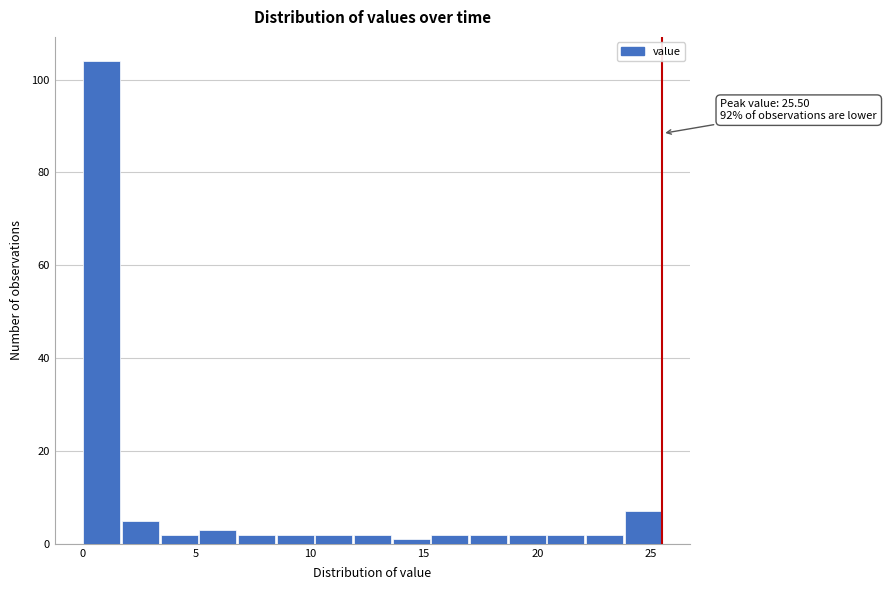

Read against the x-axis, roughly where is the centre of the tallest bar?

1.0